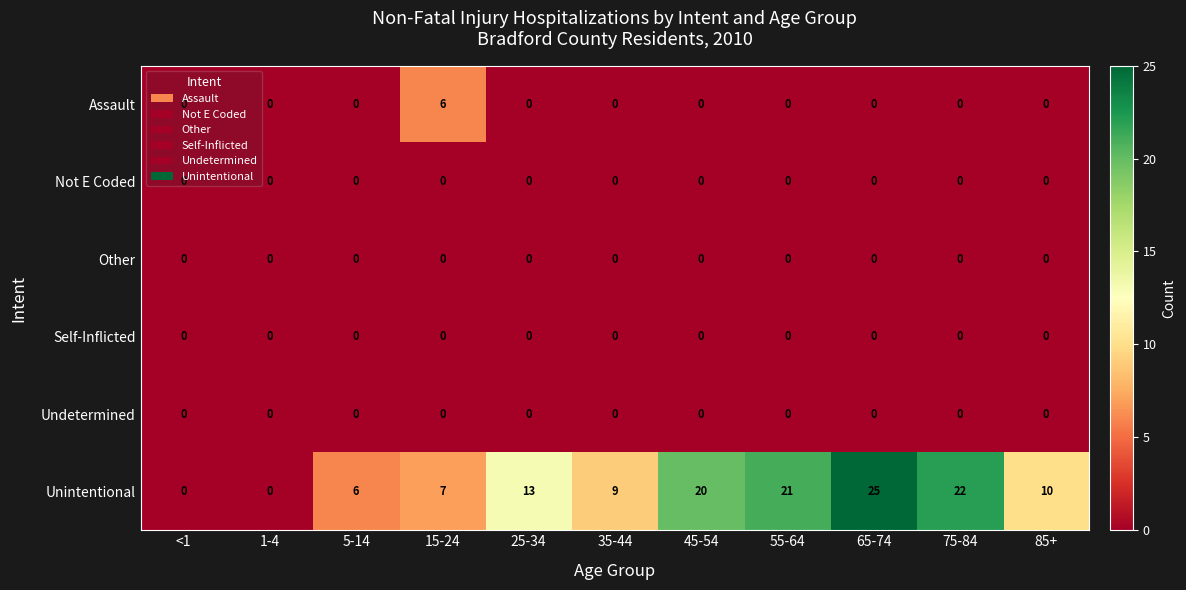

Which series has the largest total across all categories?

Unintentional